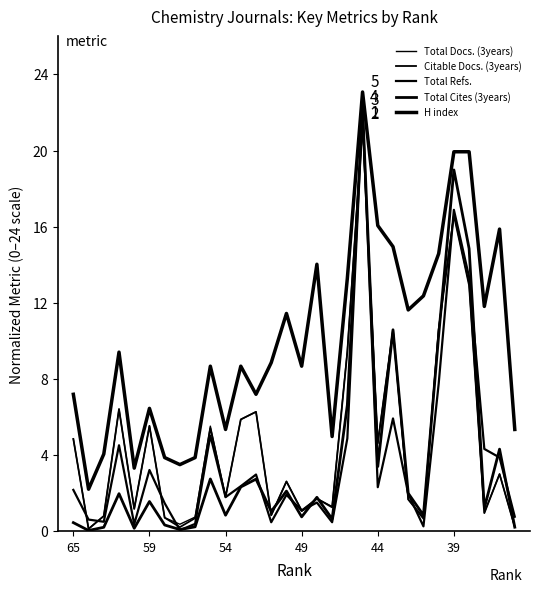

True or false: Total Refs. has a value of 1.0 at 6.

False